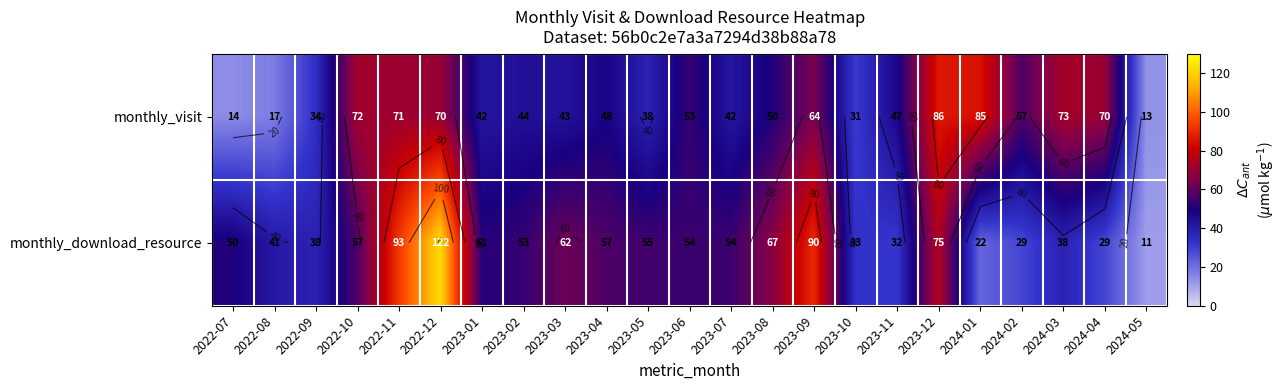

Rank the series by their maximum value, from lowest to highest.

monthly_visit, monthly_download_resource